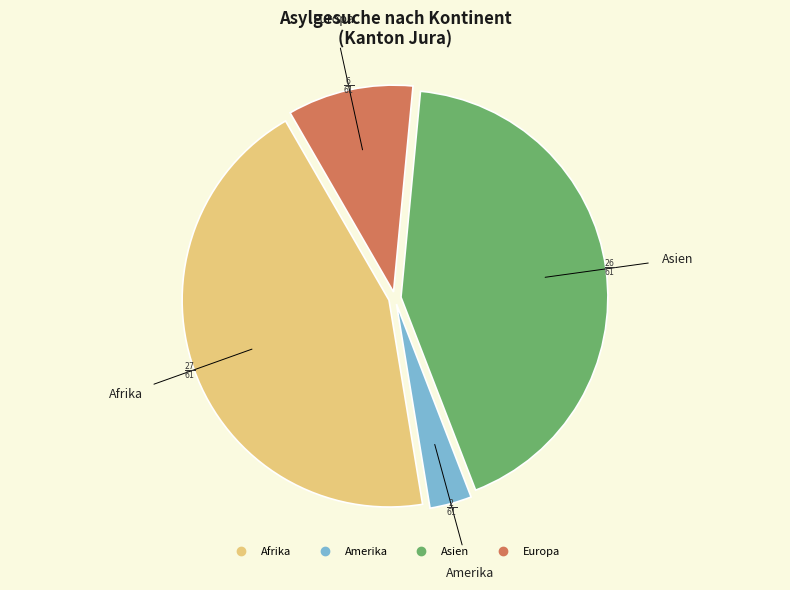

What is the largest slice in the pie chart?

Afrika